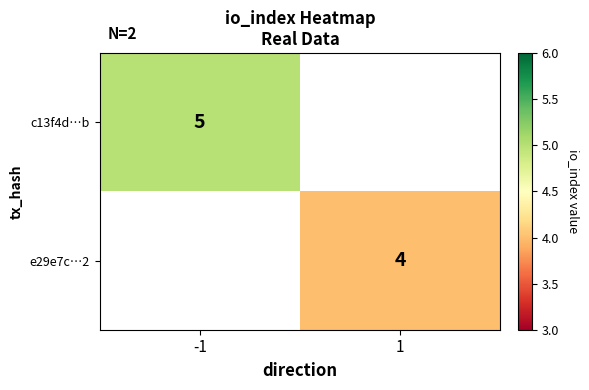

Is it true that c13f4d…b equals 1 at -1?

False